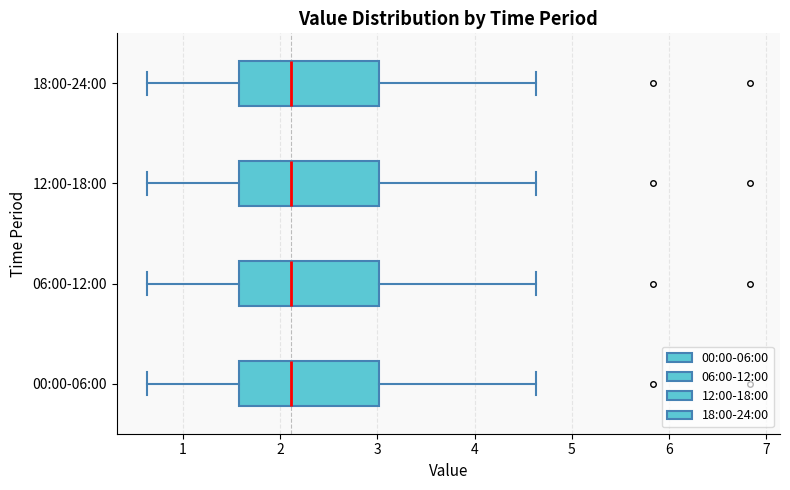

Reading bottom to top, read every box against the x-axis: the position of its median line, the range the box covers, and the ends of its whiskers. The values are not printed on the chart, so give them approximately, as read against the axis.

00:00-06:00: median 2.1, box 1.6 to 3.0, whiskers 0.6 to 4.6
06:00-12:00: median 2.1, box 1.6 to 3.0, whiskers 0.6 to 4.6
12:00-18:00: median 2.1, box 1.6 to 3.0, whiskers 0.6 to 4.6
18:00-24:00: median 2.1, box 1.6 to 3.0, whiskers 0.6 to 4.6